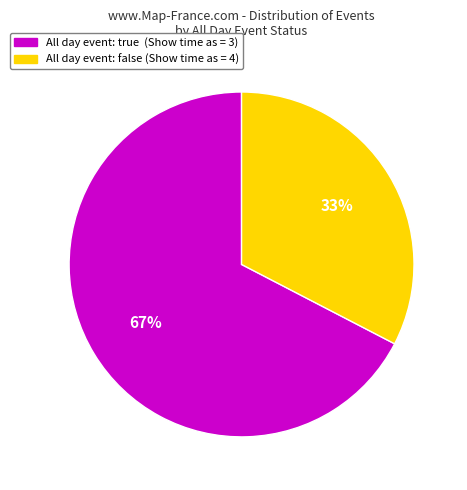

To the nearest percent, what is the average slice percentage?

50%